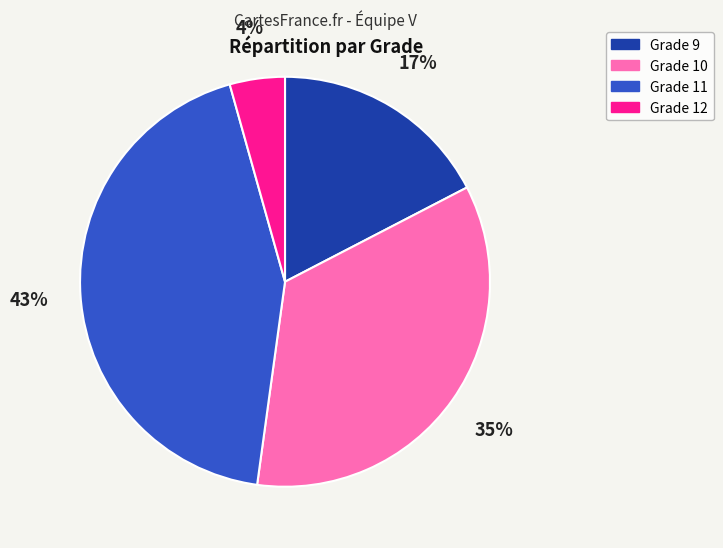

To the nearest percent, what is the difference between the largest and smallest slice percentages?

39%